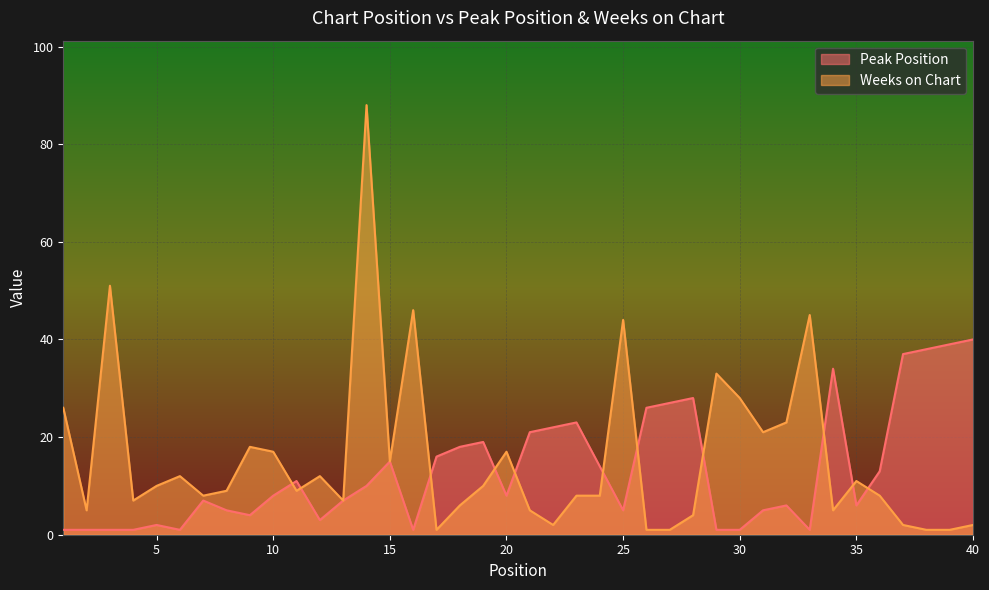

How many intersections are there between Peak Position and Weeks on Chart?

11